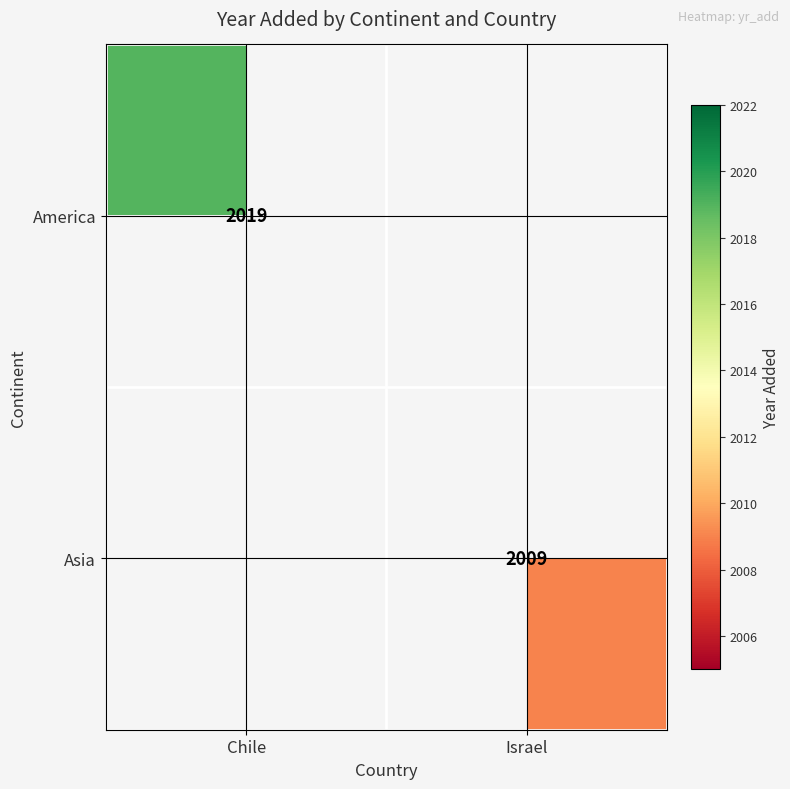

Is it true that Asia equals 2009 at Israel?

True